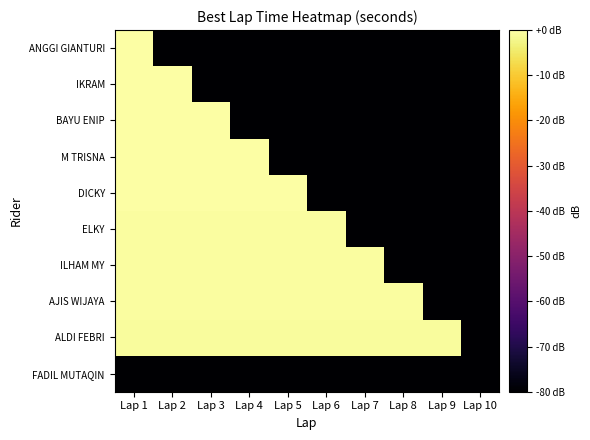

What is the minimum value shown in the chart?

-80.0